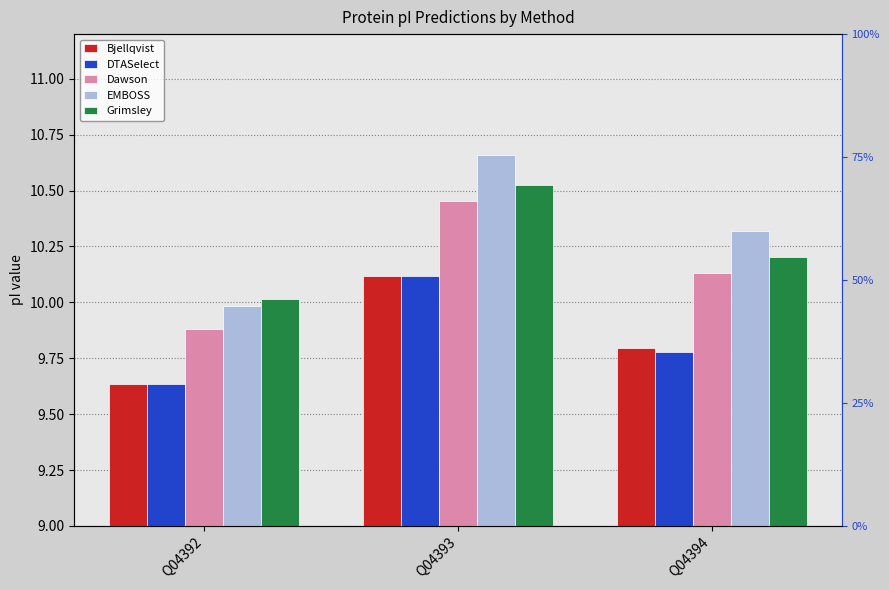

Reading right to left, list all the values displayed in this chart.

Bjellqvist: Q04394=9.8	Q04393=10.1	Q04392=9.6
DTASelect: Q04394=9.8	Q04393=10.1	Q04392=9.6
Dawson: Q04394=10.1	Q04393=10.5	Q04392=9.9
EMBOSS: Q04394=10.3	Q04393=10.7	Q04392=10.0
Grimsley: Q04394=10.2	Q04393=10.5	Q04392=10.0